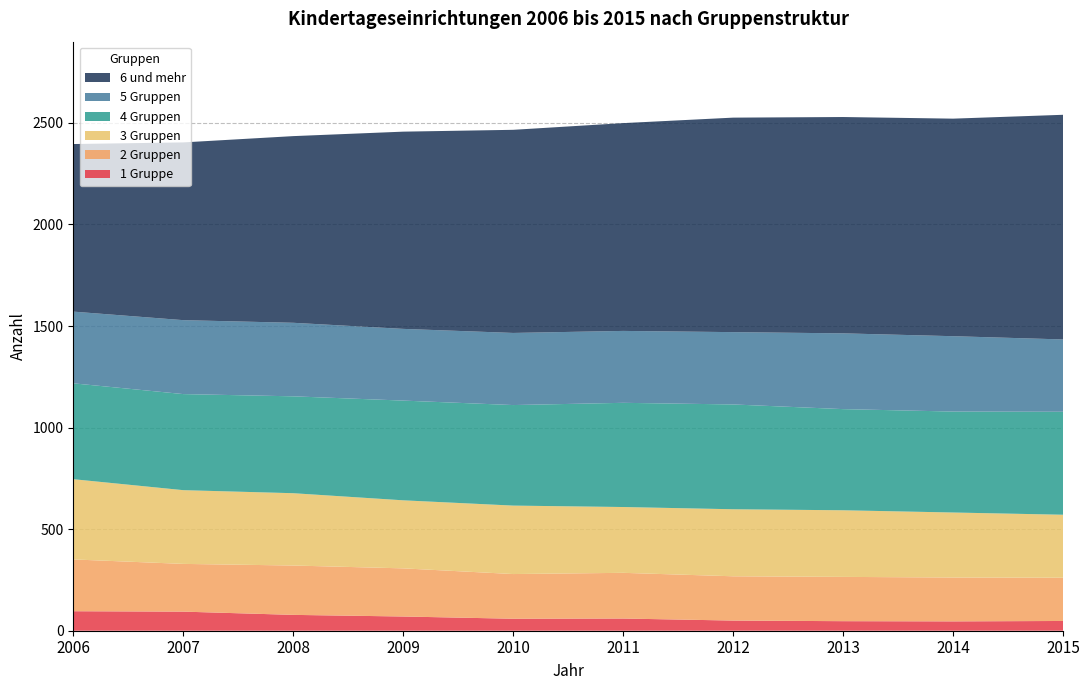

Reading left to right, extract all data points from this chart.

1 Gruppe: 96	94	78	70	59	60	50	47	46	48
2 Gruppen: 255	235	243	237	220	225	218	218	216	213
3 Gruppen: 395	363	356	335	337	324	330	328	320	310
4 Gruppen: 472	473	477	491	495	513	516	498	497	507
5 Gruppen: 353	364	362	353	355	354	356	373	371	356
6 und mehr: 825	875	919	971	1000	1023	1056	1065	1071	1106